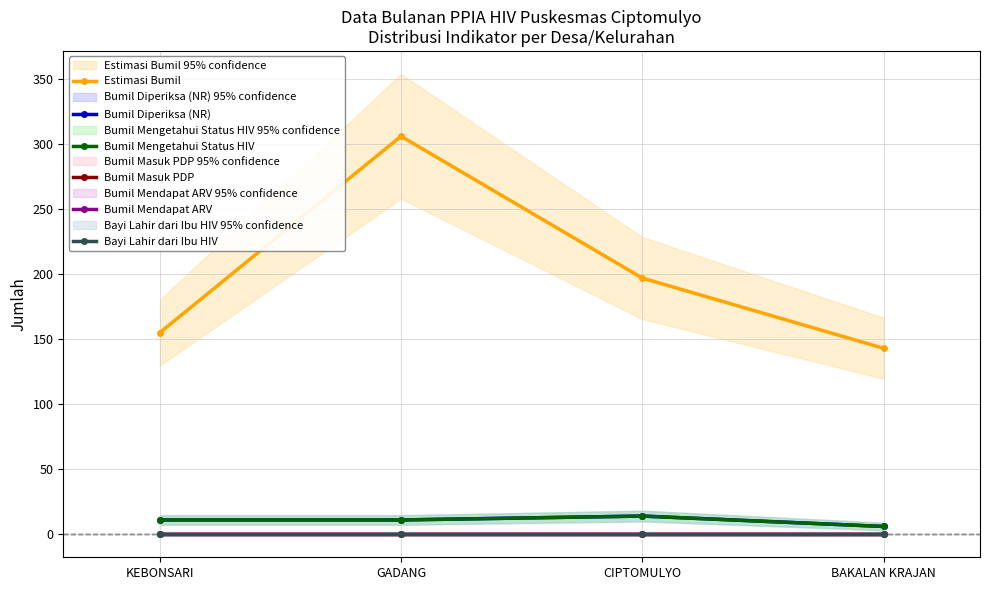

Reading right to left, extract all data points from this chart.

Estimasi Bumil: BAKALAN KRAJAN=143	CIPTOMULYO=197	GADANG=306	KEBONSARI=155
Bumil Diperiksa (NR): BAKALAN KRAJAN=6	CIPTOMULYO=14	GADANG=11	KEBONSARI=11
Bumil Mengetahui Status HIV: BAKALAN KRAJAN=6	CIPTOMULYO=14	GADANG=11	KEBONSARI=11
Bumil Masuk PDP: BAKALAN KRAJAN=0	CIPTOMULYO=0	GADANG=0	KEBONSARI=0
Bumil Mendapat ARV: BAKALAN KRAJAN=0	CIPTOMULYO=0	GADANG=0	KEBONSARI=0
Bayi Lahir dari Ibu HIV: BAKALAN KRAJAN=0	CIPTOMULYO=0	GADANG=0	KEBONSARI=0